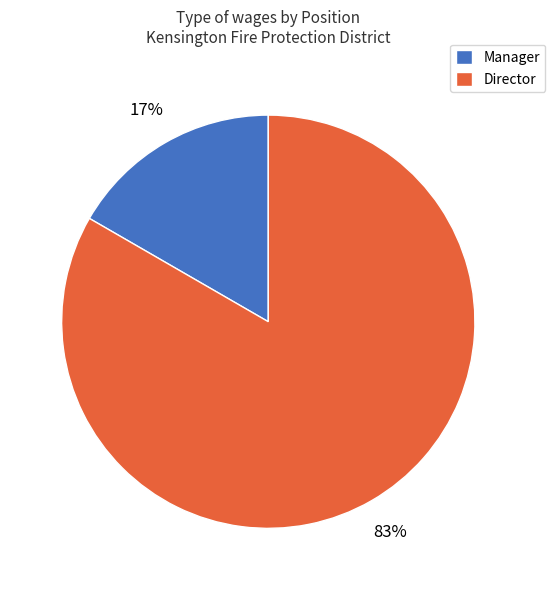

To the nearest percent, what is the average slice percentage?

50%